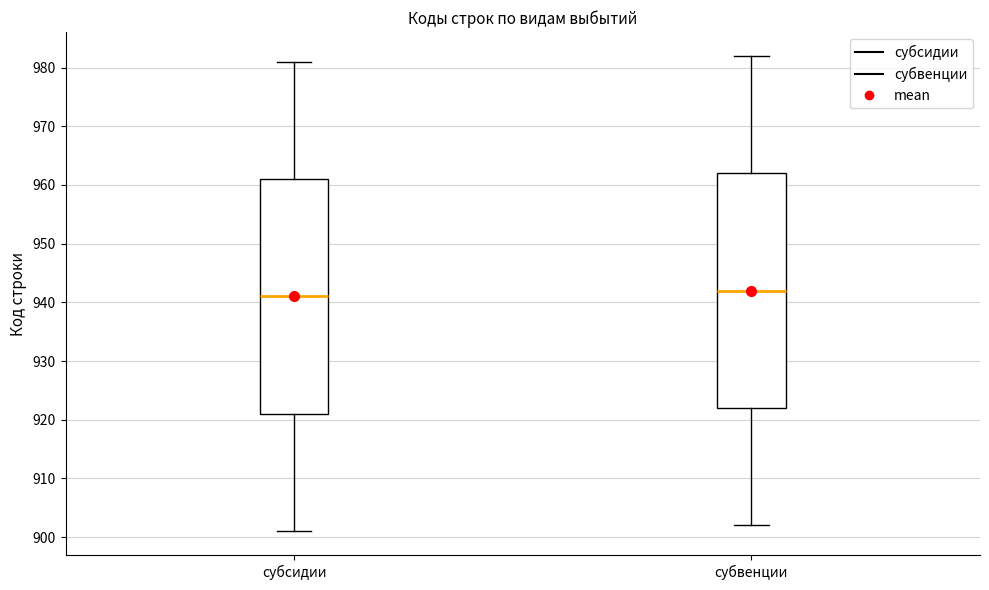

Where is the upper edge of the box for субсидии on the y-axis? The values are not printed on the chart, so give them approximately, as read against the axis.

961